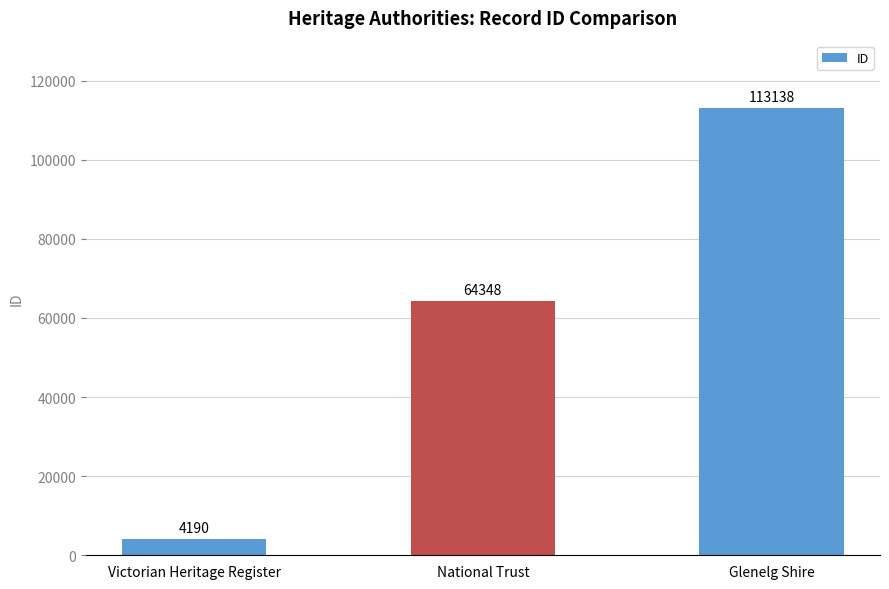

Reading right to left, transcribe all the data shown in this chart.

113138	64348	4190